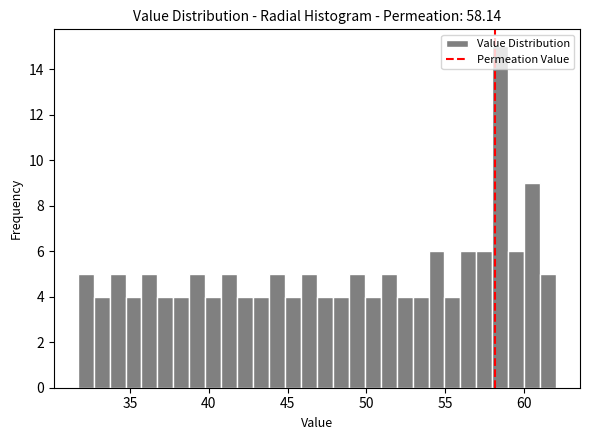

Read against the x-axis, roughly where is the centre of the tallest bar?

58.5